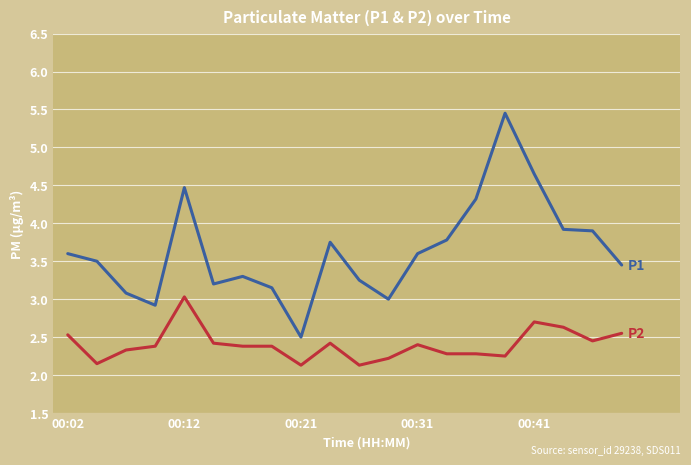

What is the maximum value shown in the chart?

5.5